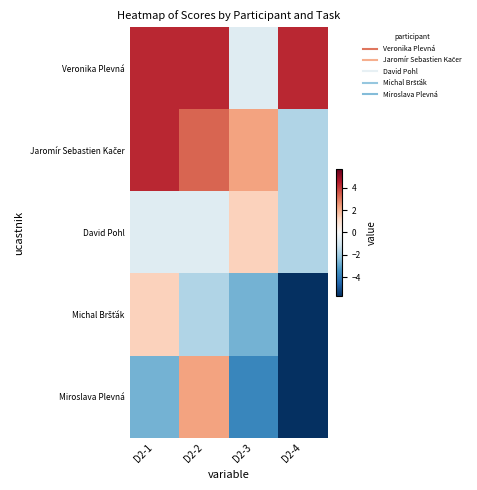

Which series has the largest range (max minus min)?

Miroslava Plevná